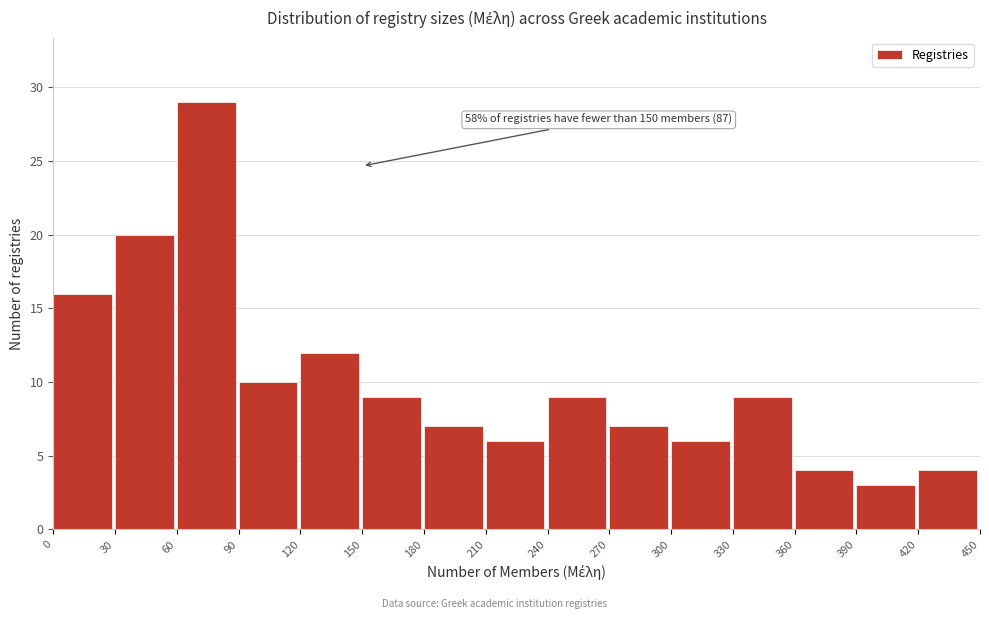

Over which range of the x-axis is the bar tallest?

60 to 90